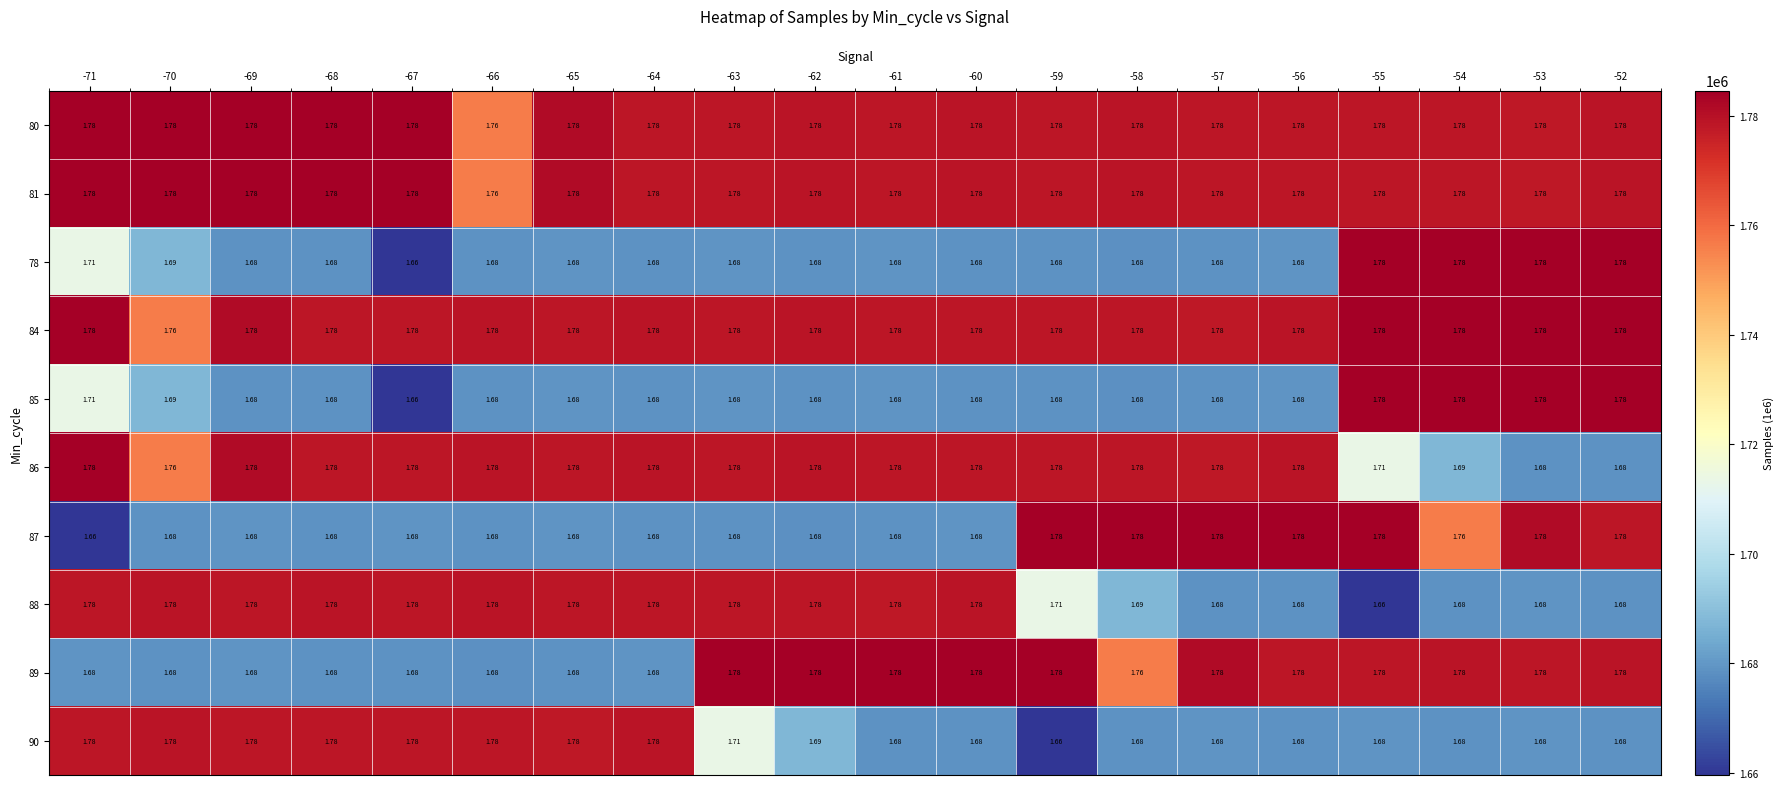

Is the value of 78 at -68 greater than the value of 90 at -64?

No